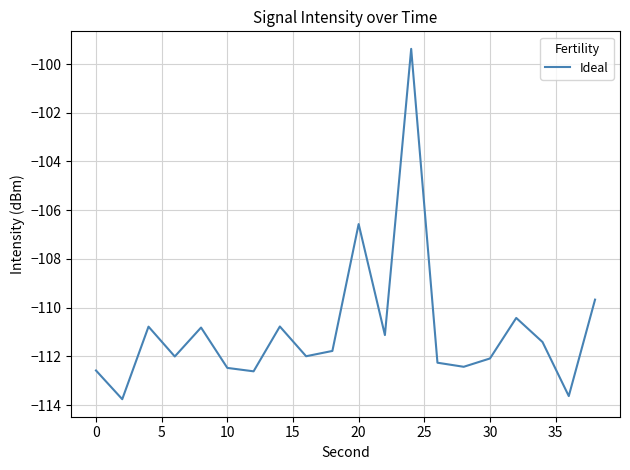

What is the maximum value shown in the chart?

-99.4